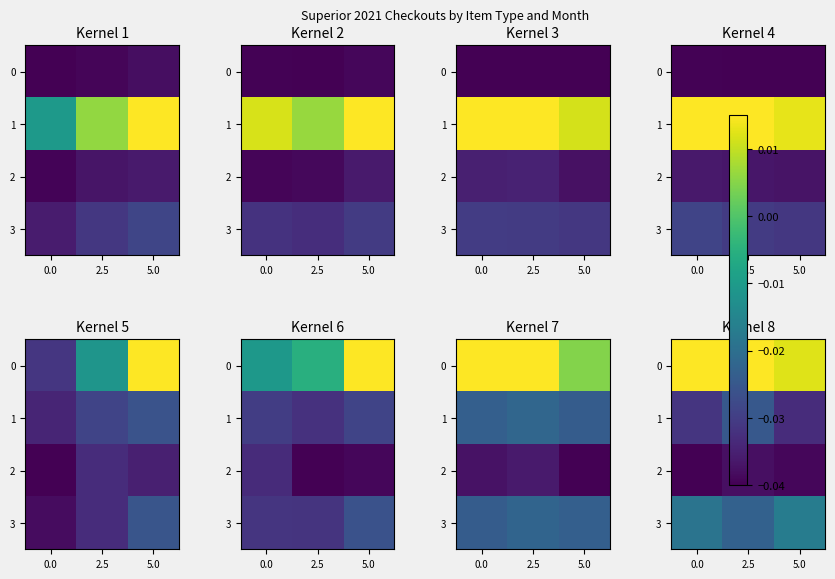

Count the number of categories in the chart.

3